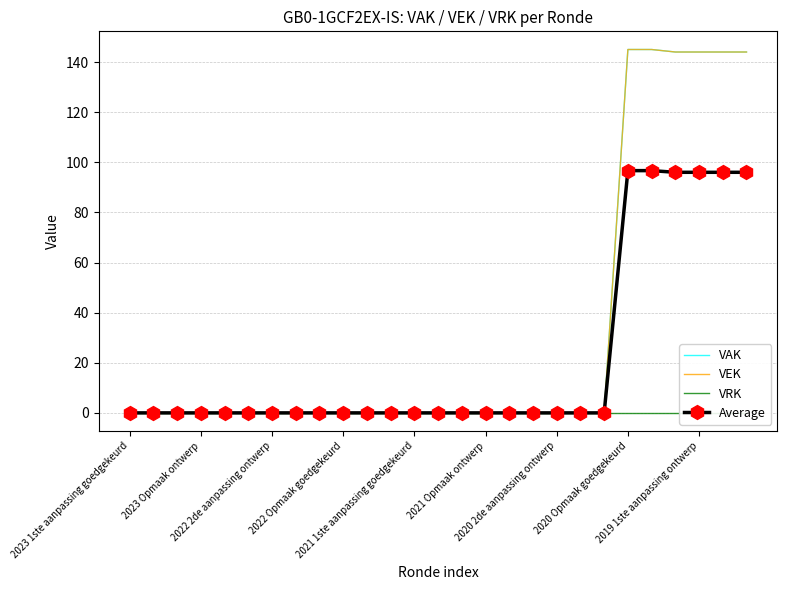

What is the label of the 2nd point from the right?

25